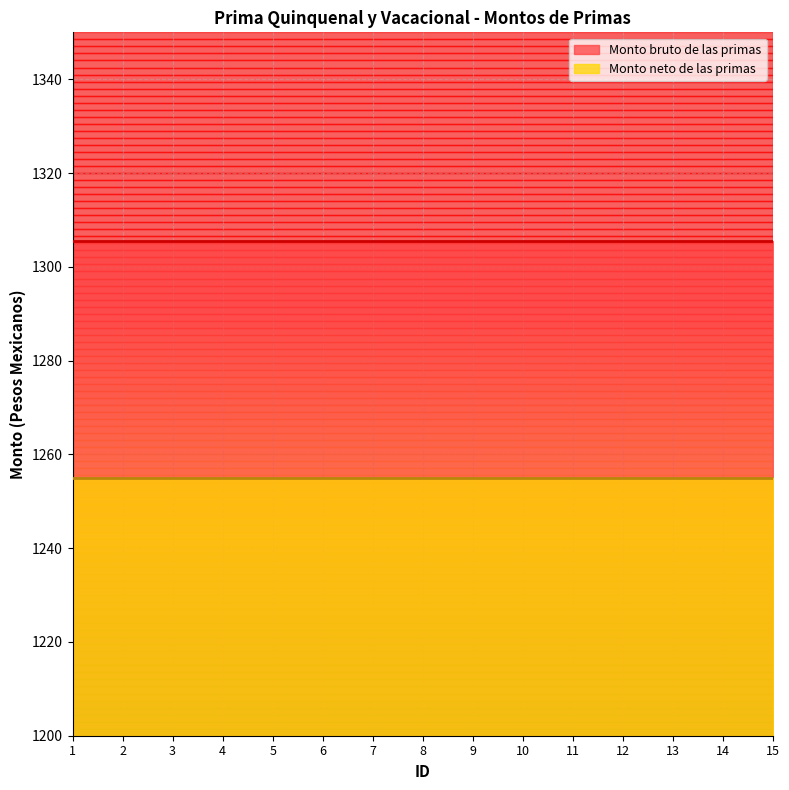

List the series in order of their overall mean, highest first.

Monto bruto de las primas, Monto neto de las primas